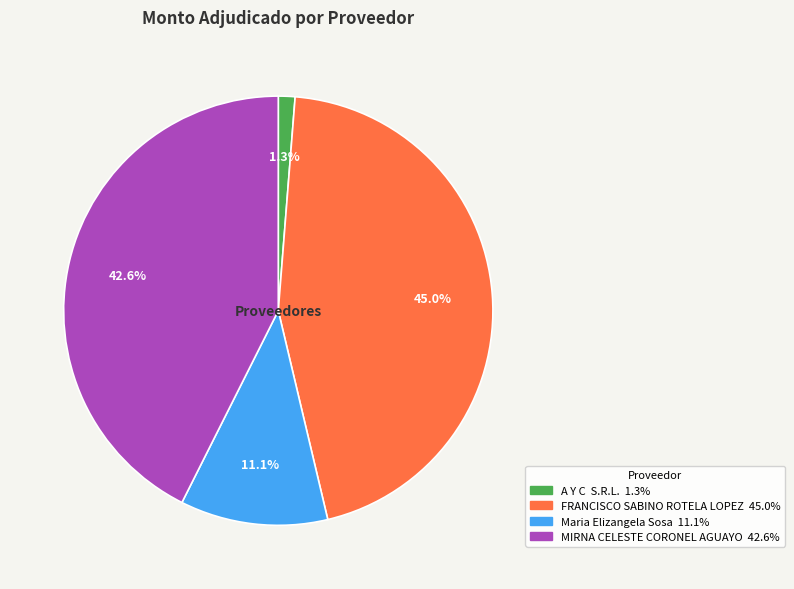

Approximately how many times larger is the value at MIRNA CELESTE CORONEL AGUAYO compared to FRANCISCO SABINO ROTELA LOPEZ?

0.9